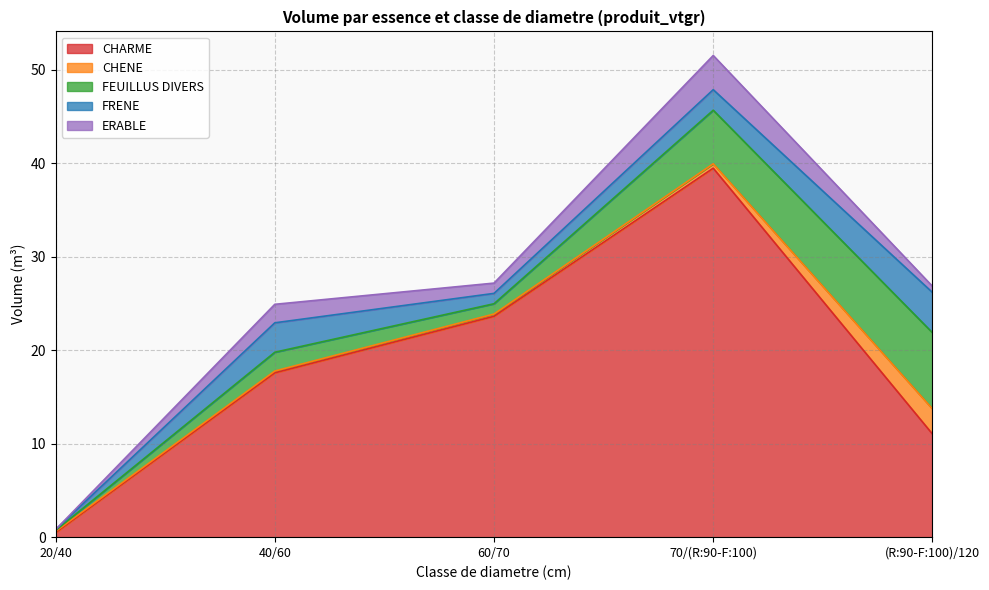

Where is FEUILLUS DIVERS nearest to the value 4?

70/(R:90-F:100)